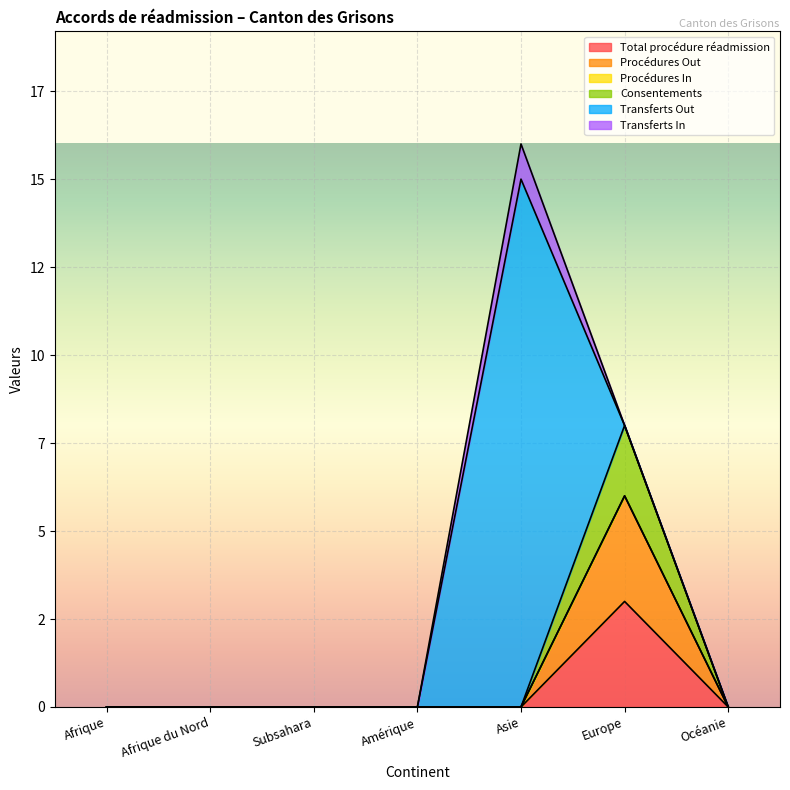

True or false: Consentements and Procédures Out intersect in this chart.

False